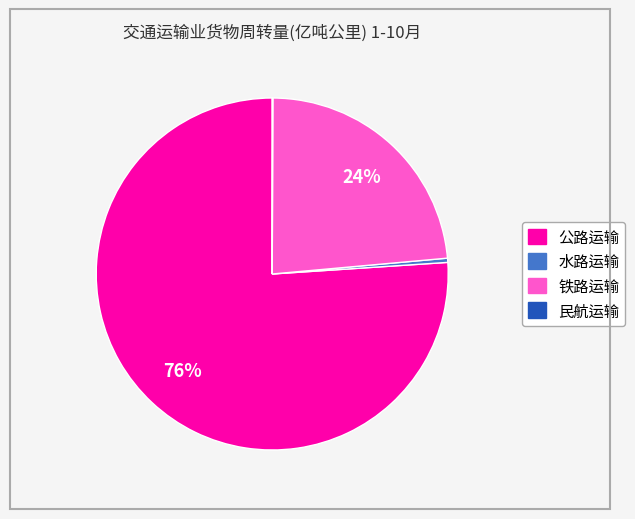

Combined, do 公路运输 and 铁路运输 account for over 50%?

Yes